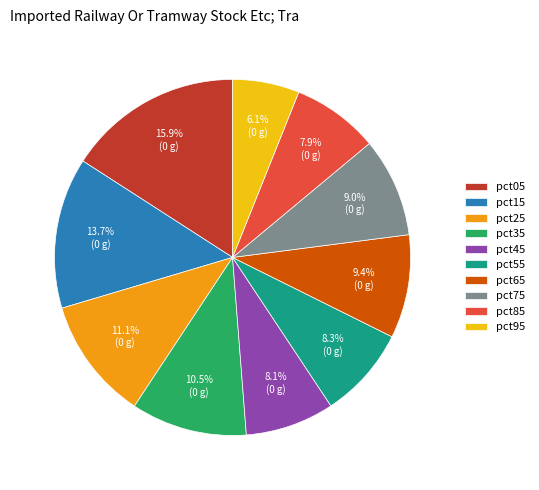

Which has a higher value, pct75 or pct05?

pct05